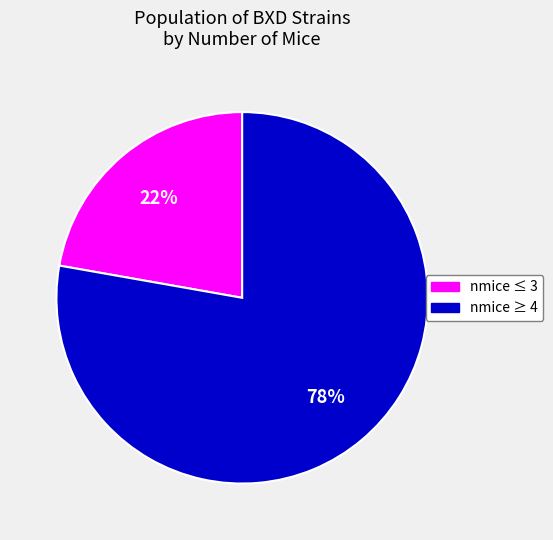

To the nearest percent, what is the difference between the largest and smallest slice percentages?

56%